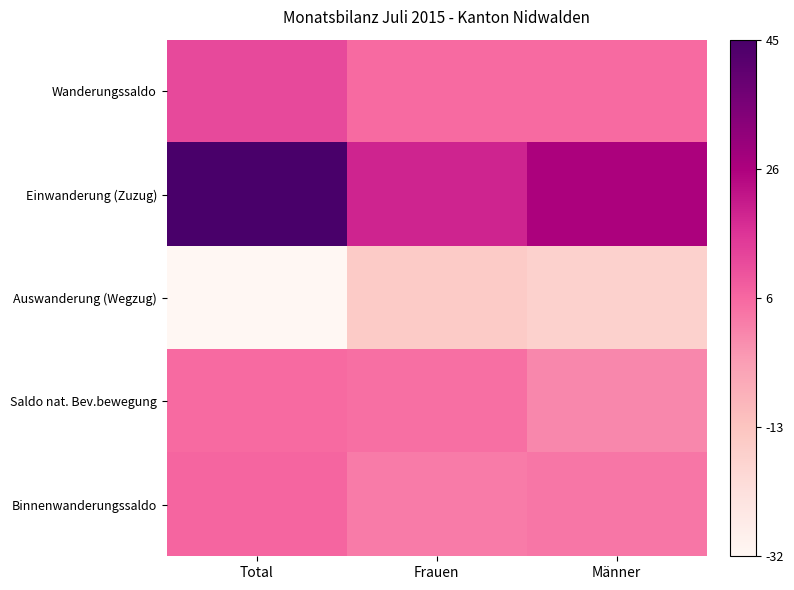

Reading left to right, transcribe all the data shown in this chart.

Wanderungssaldo: Total=0.6	Frauen=0.5	Männer=0.5
Einwanderung (Zuzug): Total=1.0	Frauen=0.7	Männer=0.8
Auswanderung (Wegzug): Total=0.0	Frauen=0.2	Männer=0.2
Saldo nat. Bev.bewegung: Total=0.5	Frauen=0.5	Männer=0.4
Binnenwanderungssaldo: Total=0.5	Frauen=0.5	Männer=0.5